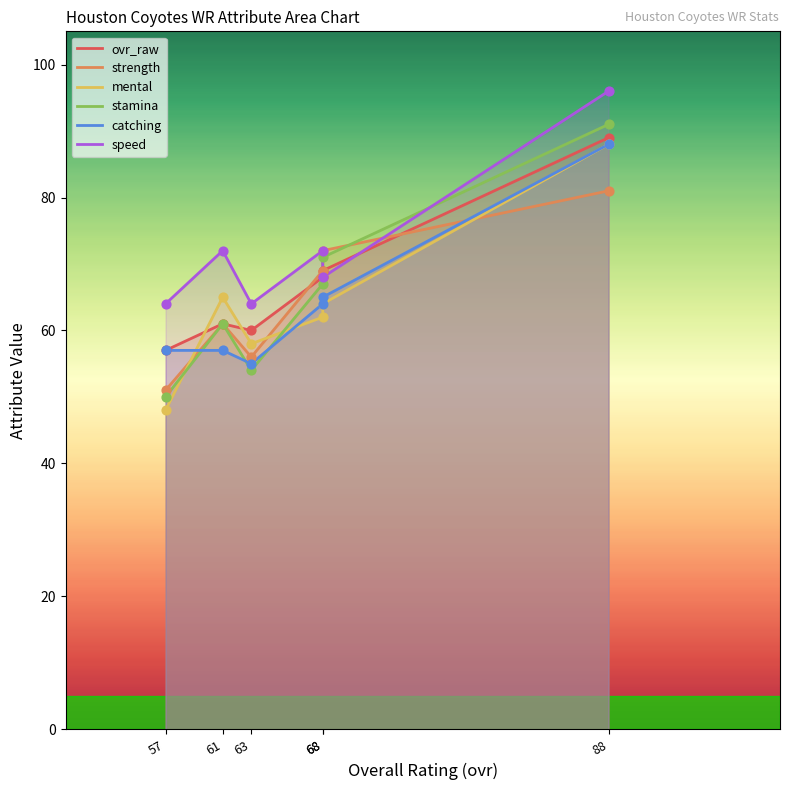

At how many categories does at least one series exceed 76?

1